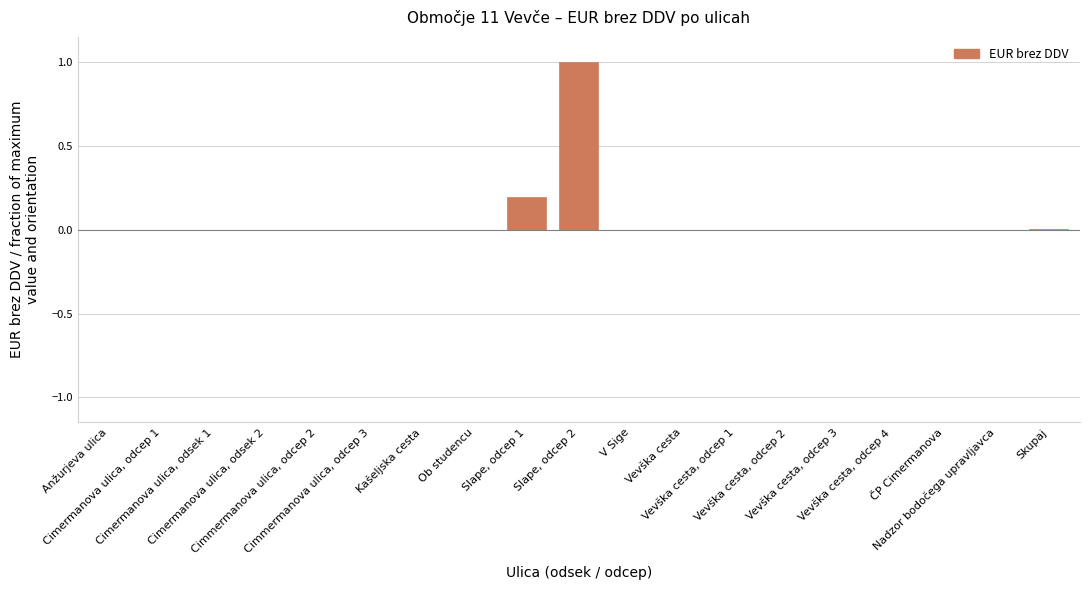

What is the maximum value shown in the chart?

1.0